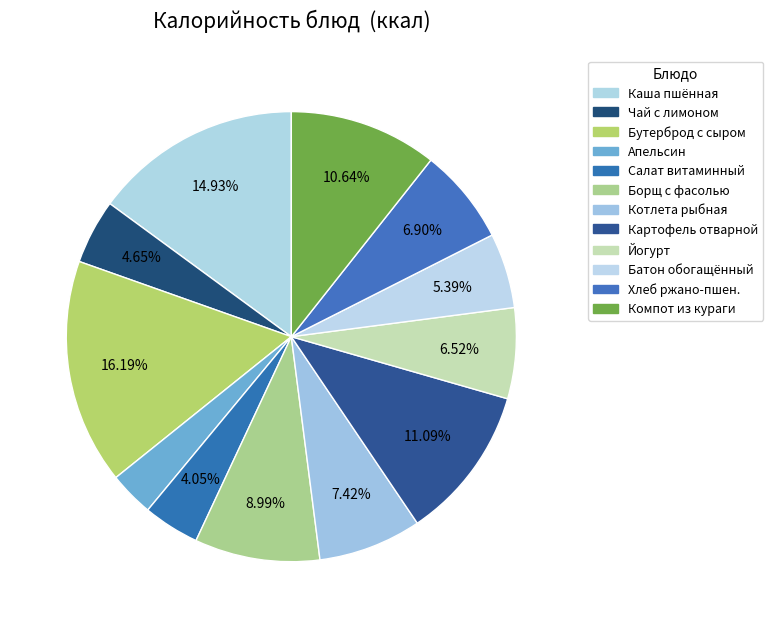

How many slices are in this pie chart?

12